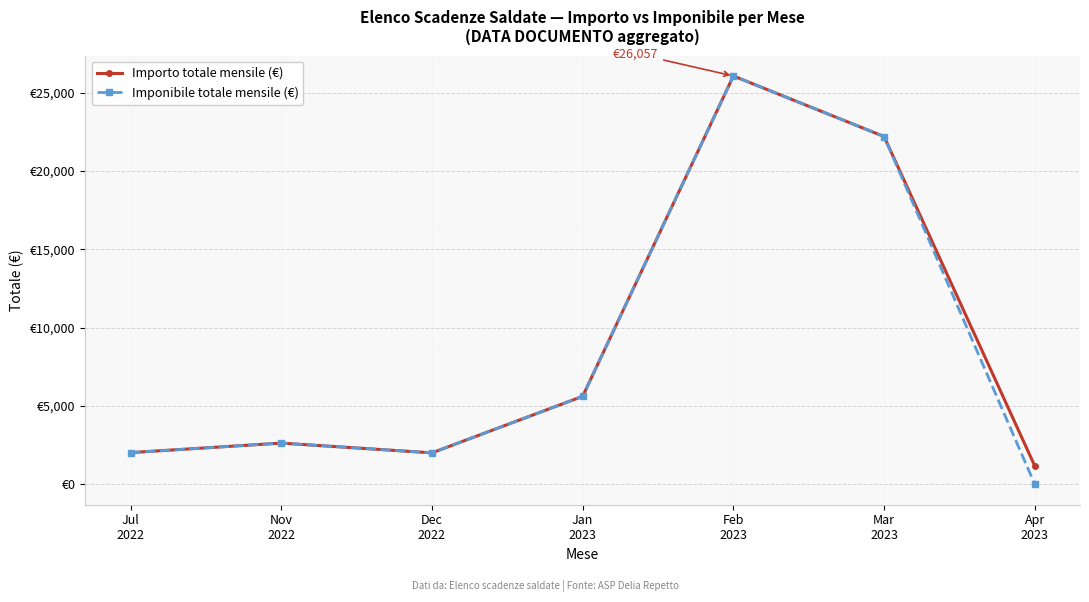

True or false: Importo totale mensile (€) and Imponibile totale mensile (€) cross at least once.

False